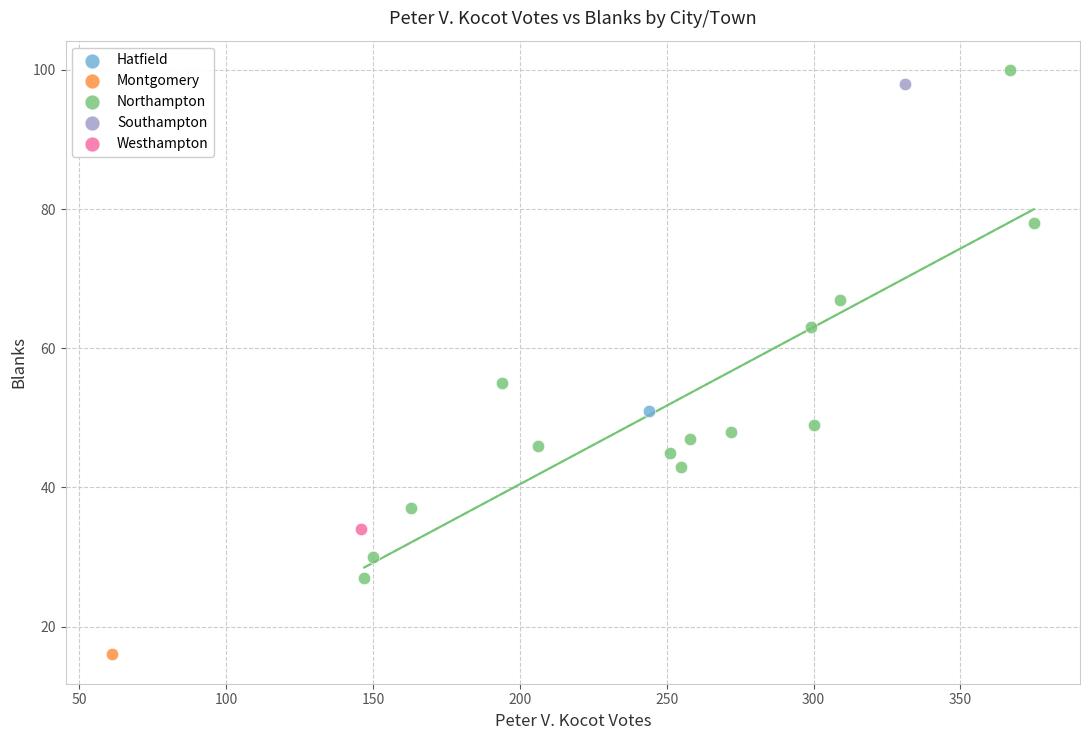

What are all the series names shown in the legend?

Hatfield, Montgomery, Northampton, Southampton, Westhampton